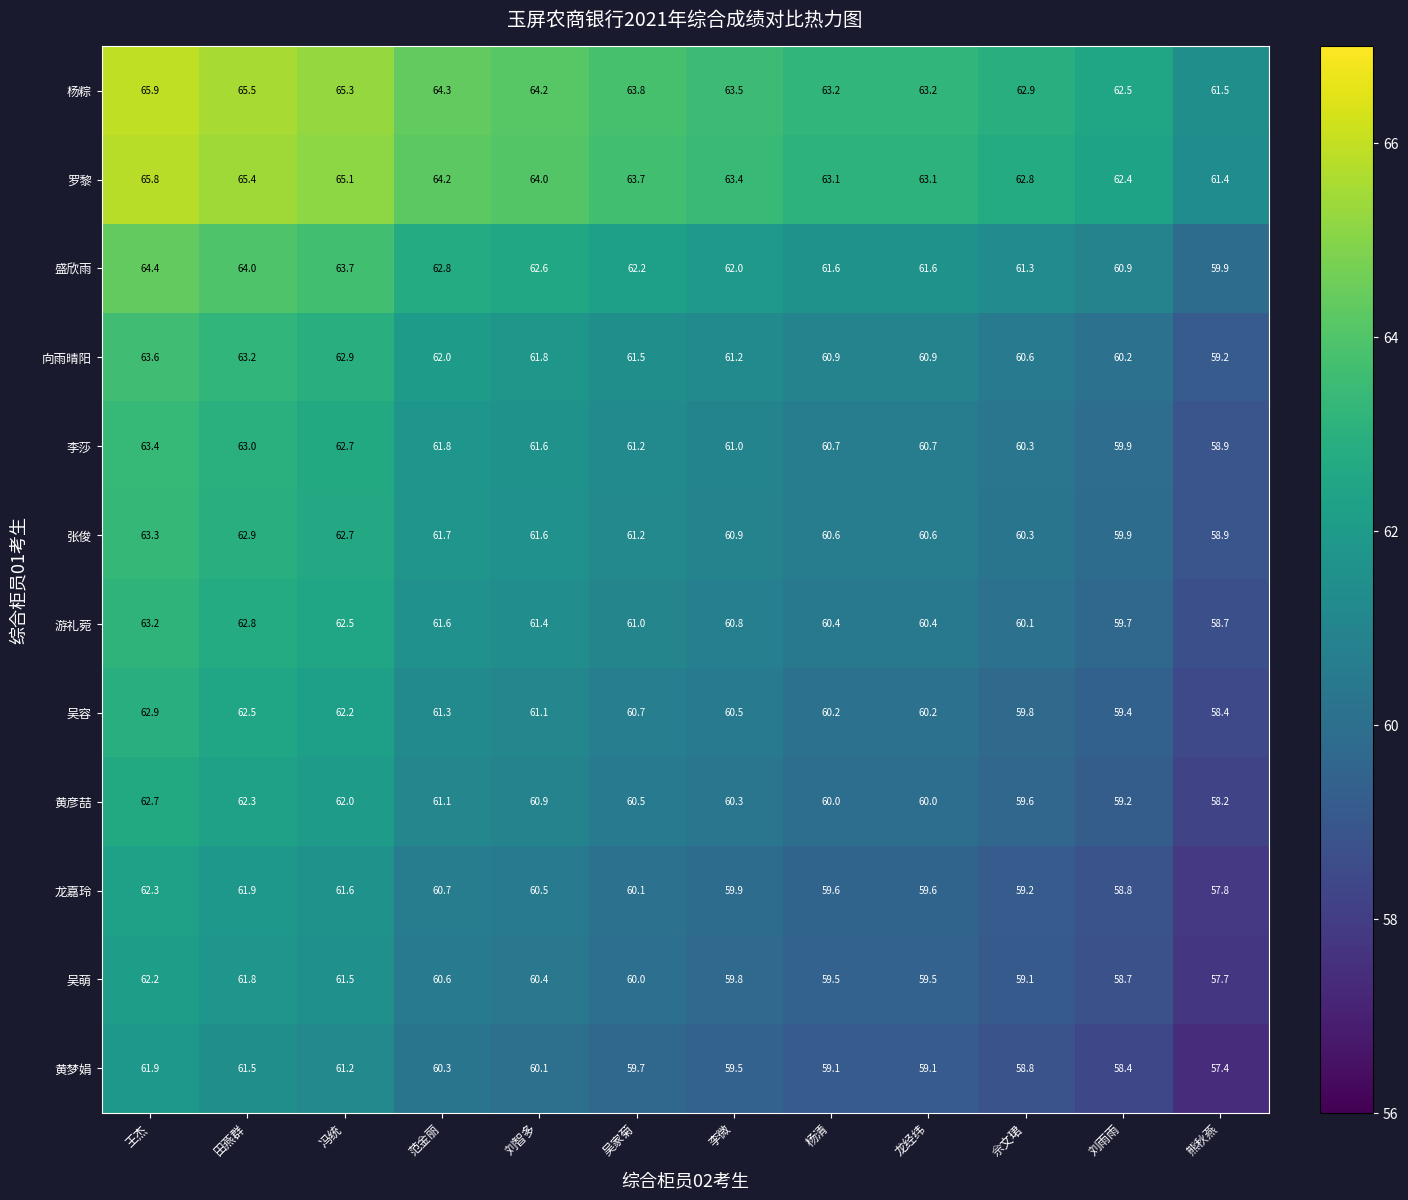

Where does the 罗黎 series first go above 63?

王杰